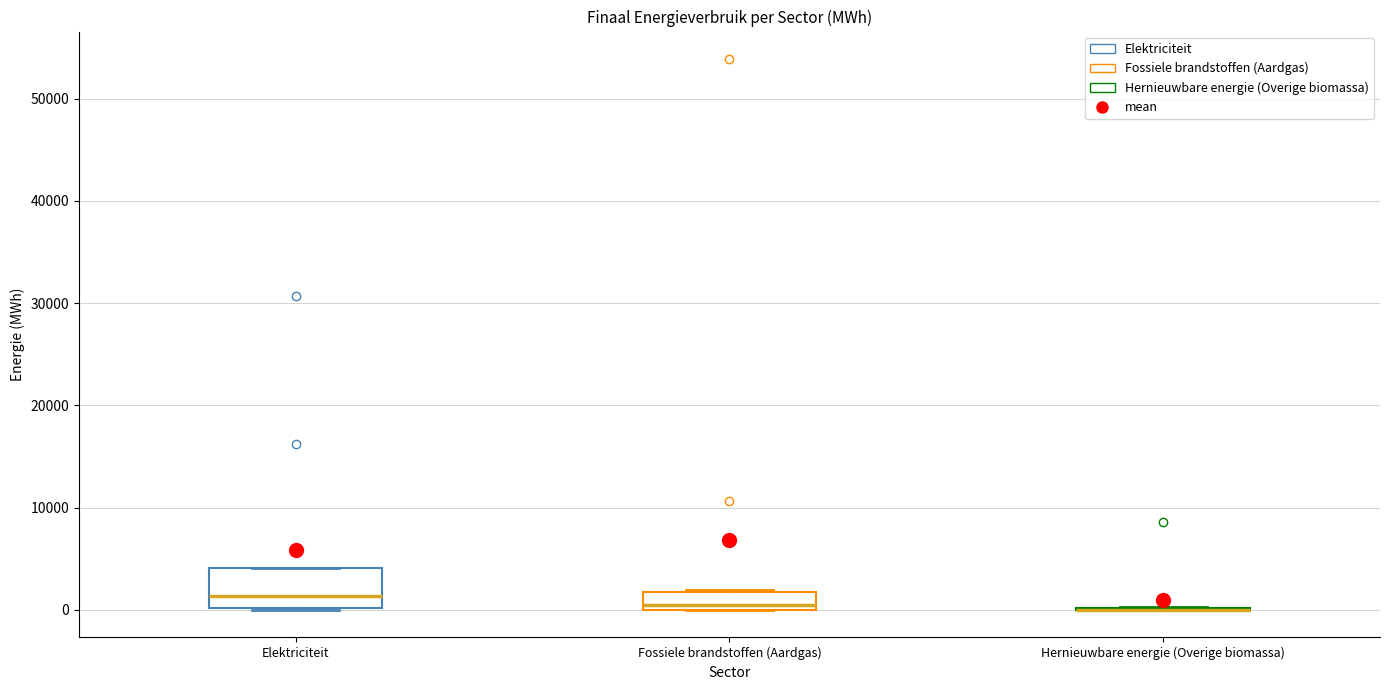

Reading left to right, read every box against the y-axis: the position of its median line, the range the box covers, and the ends of its whiskers. The values are not printed on the chart, so give them approximately, as read against the axis.

Elektriciteit: median 1000, box 0 to 4000, whiskers 0 to 4000
Fossiele brandstoffen (Aardgas): median 0 (just above the box's lower edge), box 0 to 2000, whiskers 0 to 2000
Hernieuwbare energie (Overige biomassa): box collapsed to a line at 0, whiskers 0 to 0